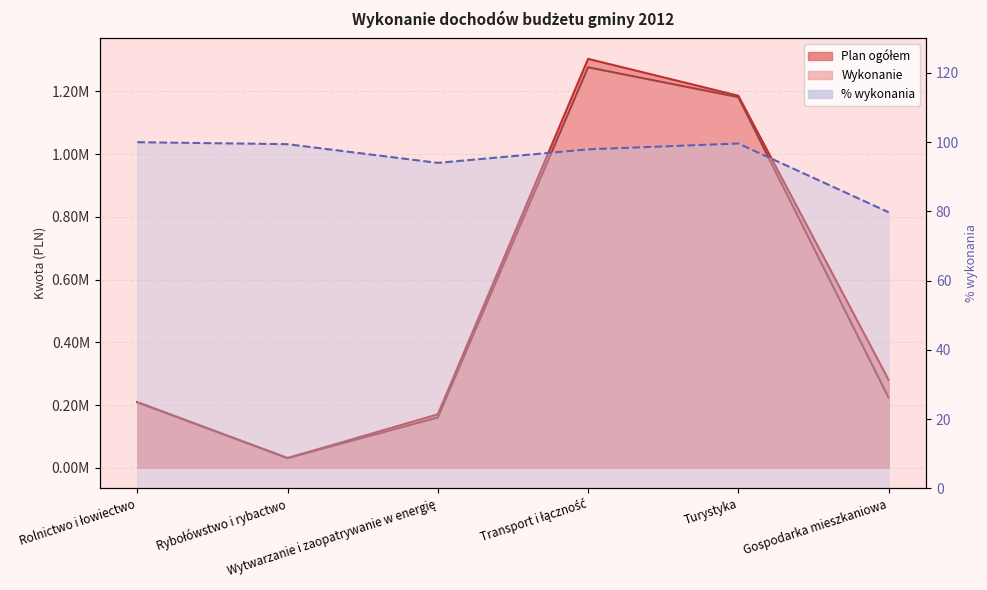

What are all the series names shown in the legend?

Plan ogółem, Wykonanie, % wykonania